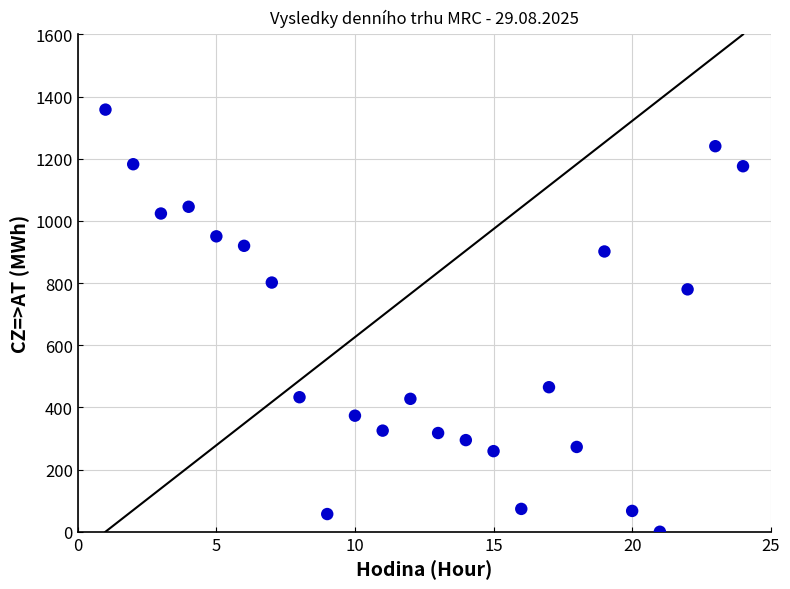

What is the range of X values (max minus min)?

23.0